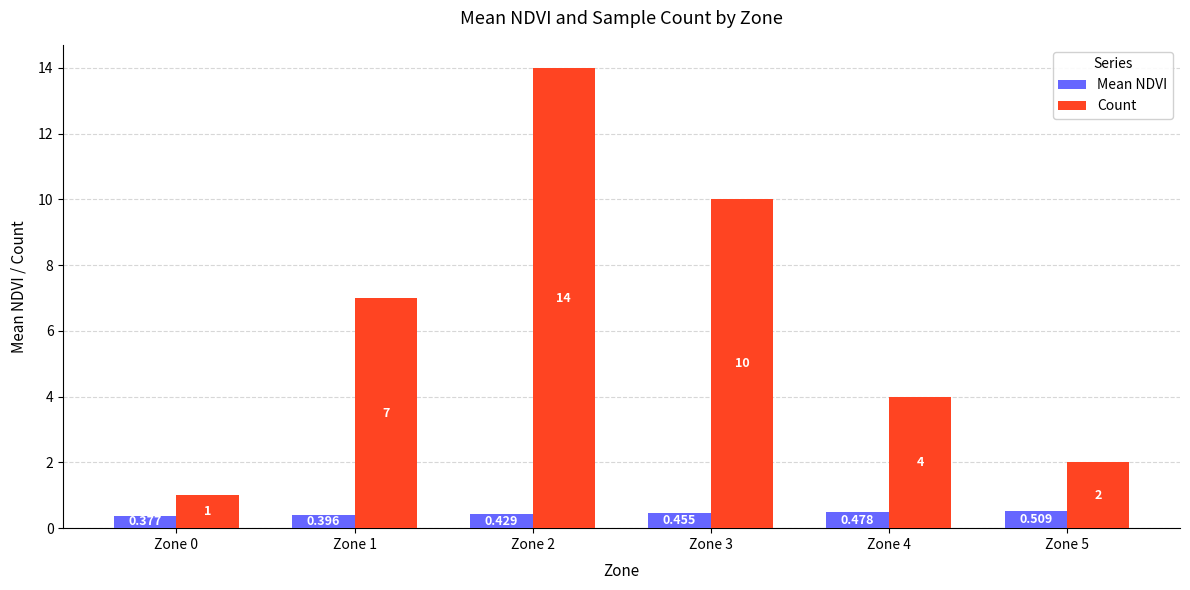

How many distinct data groups are displayed?

2